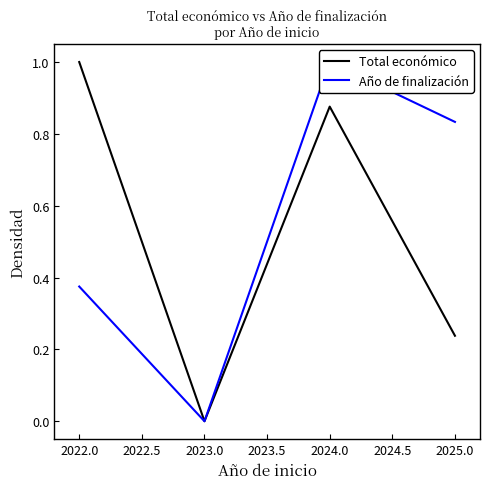

True or false: Año de finalización and Total económico cross at least once.

False